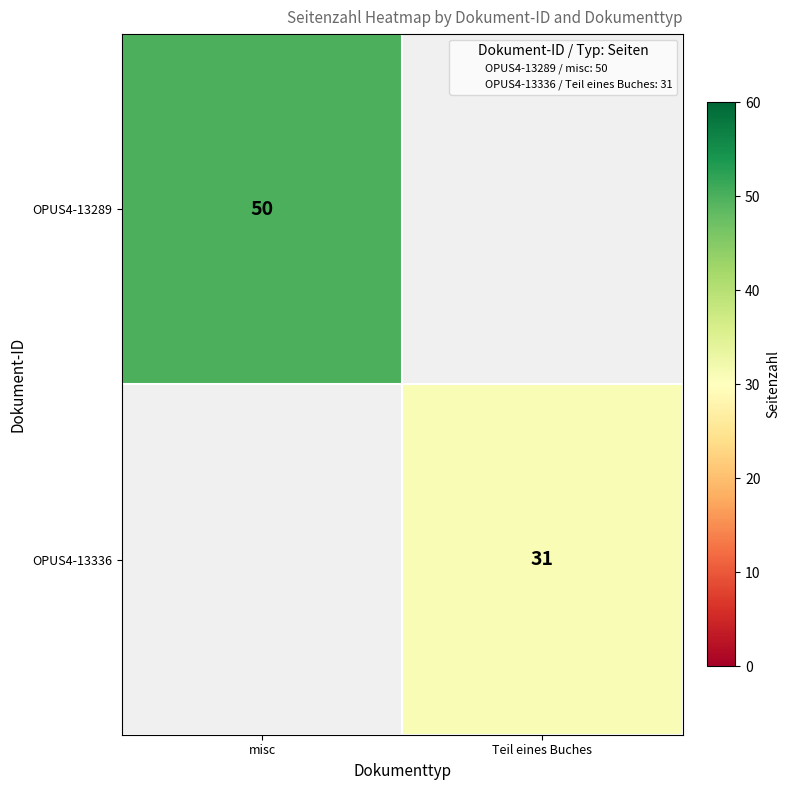

What value does the OPUS4-13336 series have at Teil eines Buches?

31.0